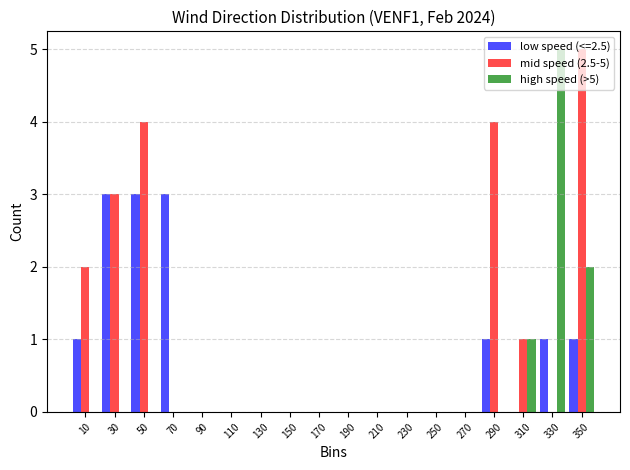

In the mid speed (2.5-5) series, which range on the x-axis has the tallest bar?

340 to 360